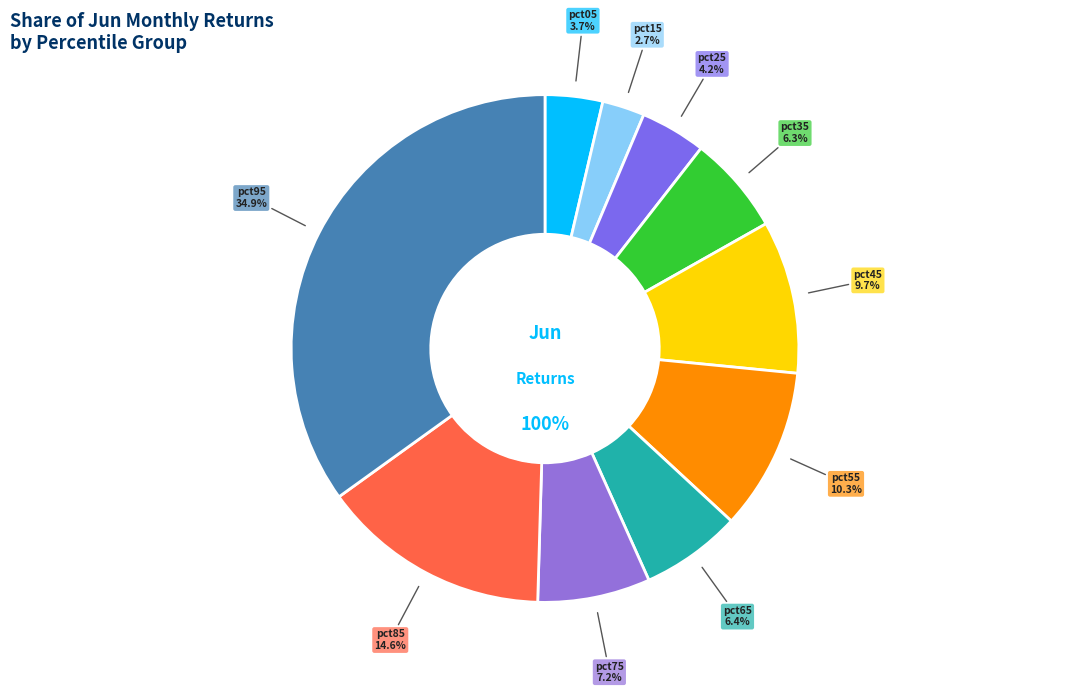

What is the total percentage of pct75 and pct05?

10.8%